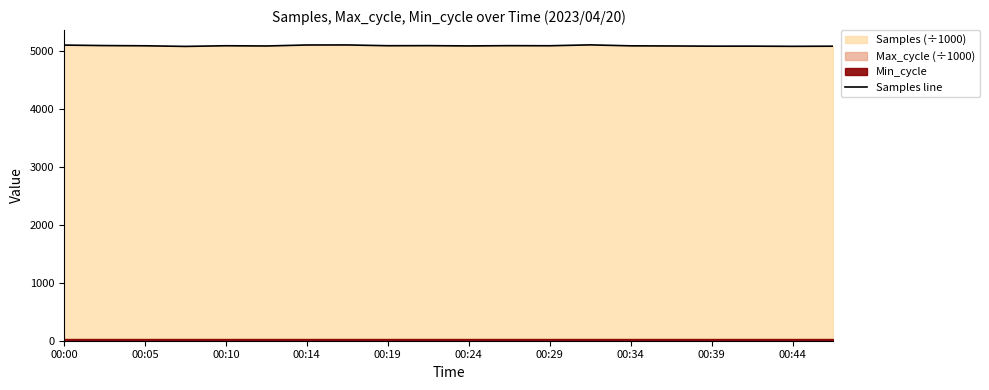

What is the value of the 18th point from the left?

5081.0